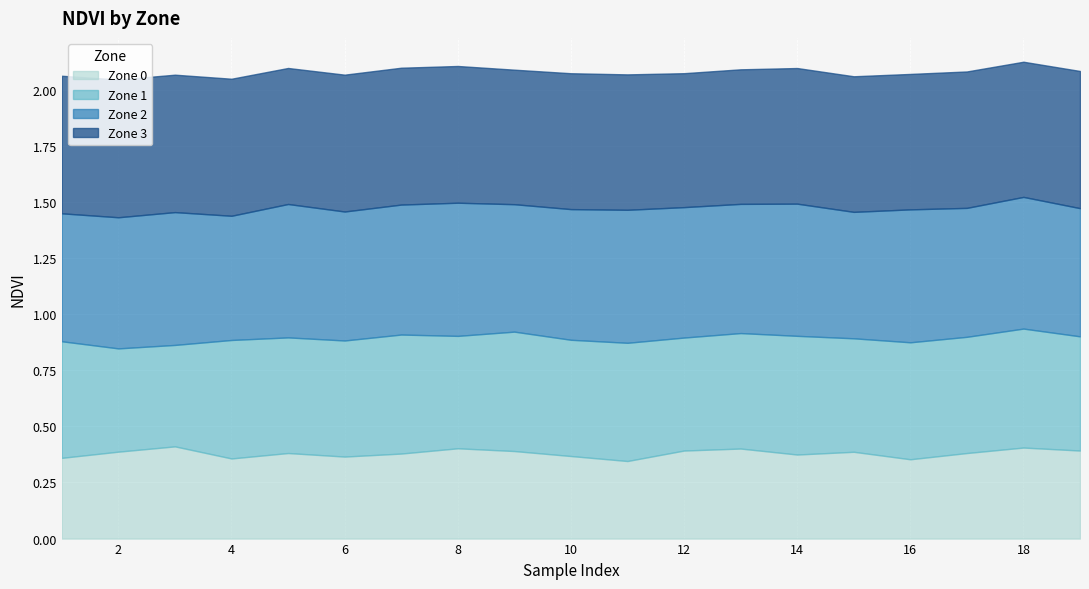

In Zone 0, how many points are lower than both neighbors (excluding endpoints)?

5